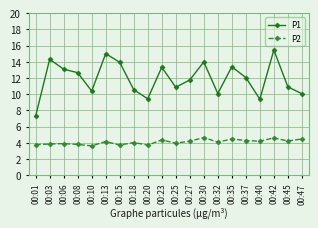

Where does the P2 series first go above 4?

00:13